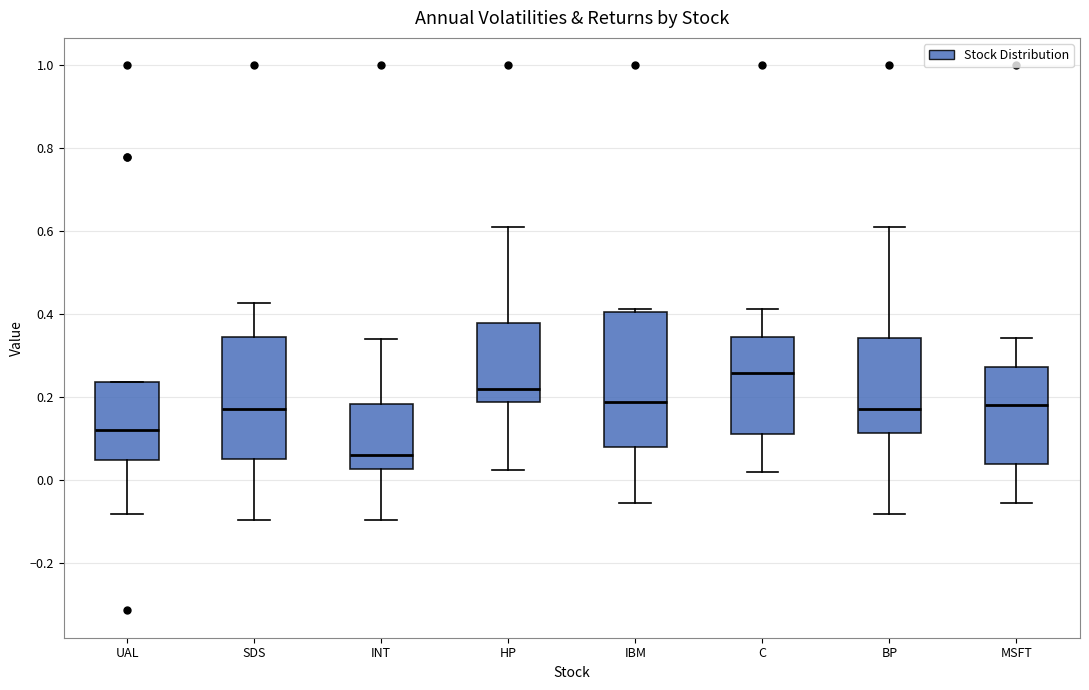

Where does the median line of the box for C sit on the y-axis? The values are not printed on the chart, so give them approximately, as read against the axis.

0.26